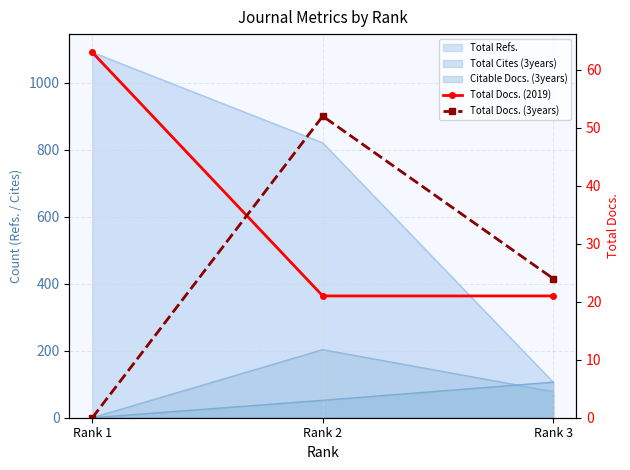

What is the spread (max minus min) of values at Rank 3?

3